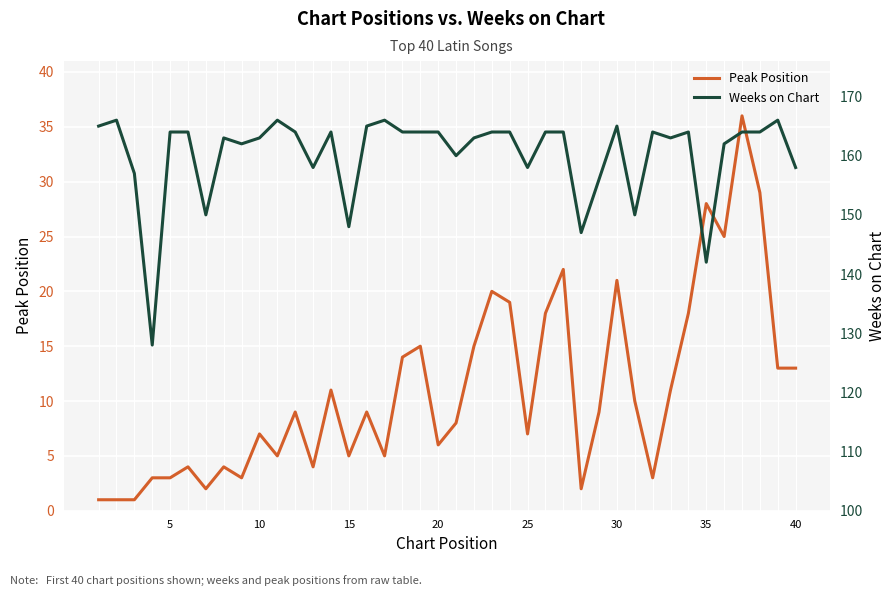

In Peak Position, how many points are lower than both neighbors (excluding endpoints)?

11